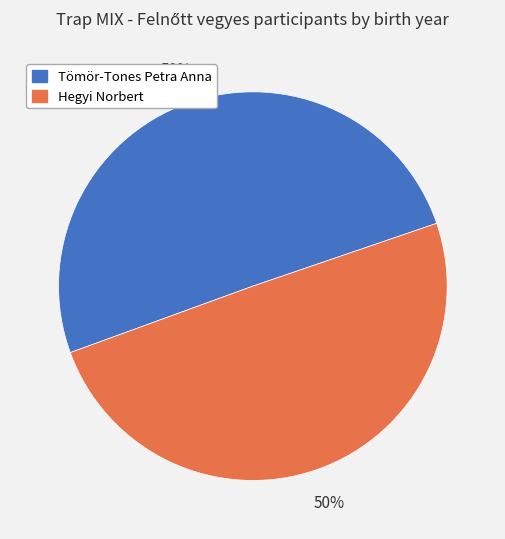

How many slices are in this pie chart?

2